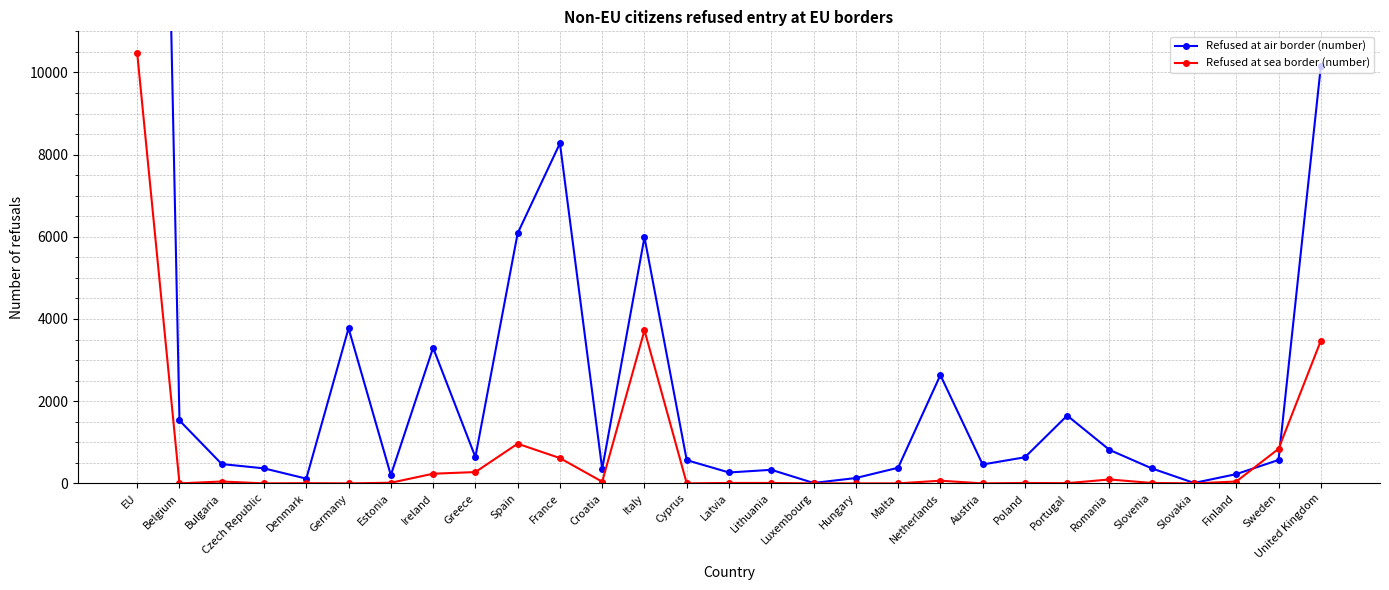

Which series changed the most between Croatia and Netherlands?

Refused at air border (number)